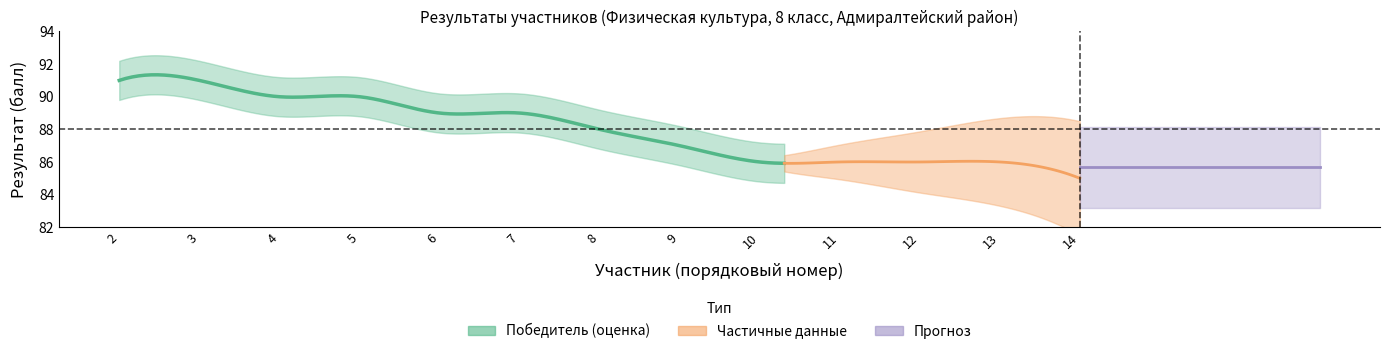

The value of За какой класс выступает at Богданов is 8. True or false?

True